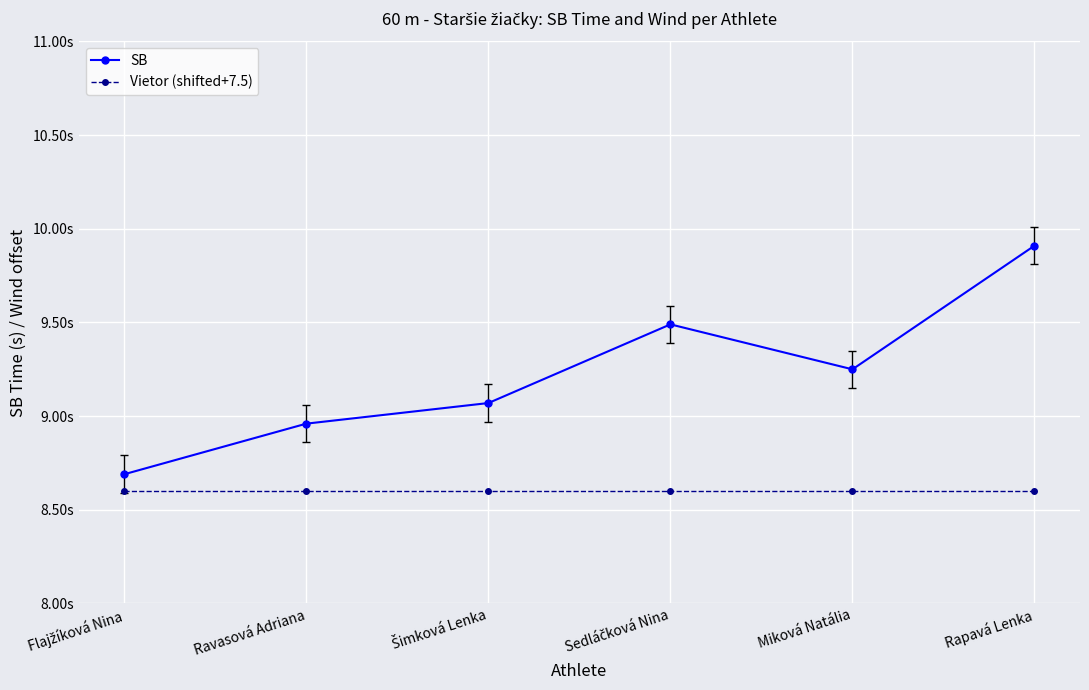

At how many categories does at least one series exceed 9?

4